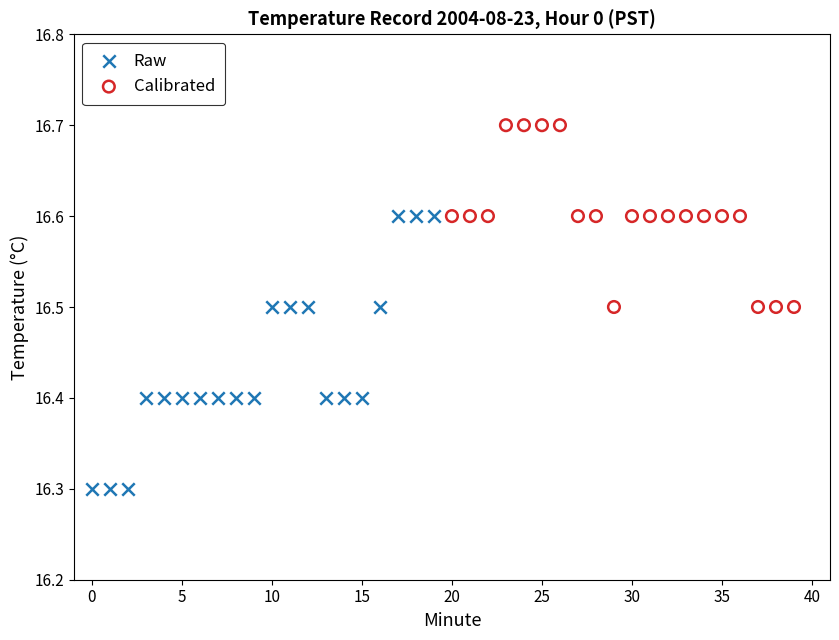

What are all the series names shown in the legend?

Raw, Calibrated